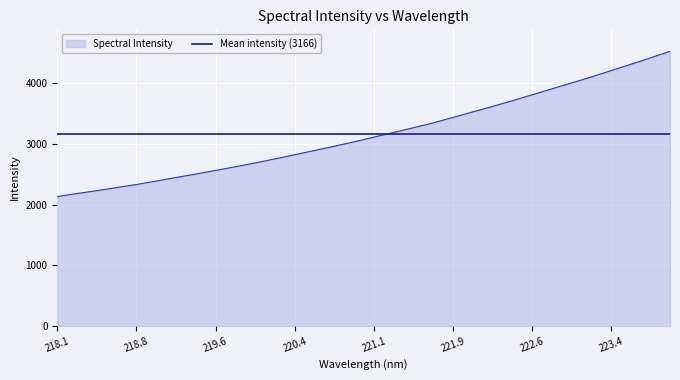

Which has a higher value, 223.0264 or 221.3083?

223.0264